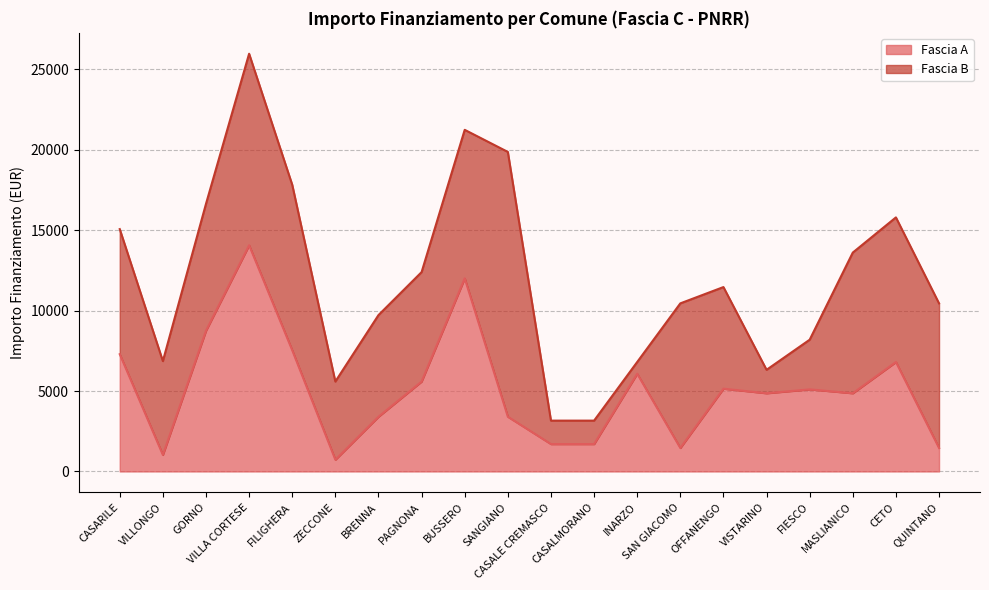

Reading right to left, list all the values displayed in this chart.

QUINTANO=1458	CETO=6804	MASLIANICO=4860	FIESCO=5103	VISTARINO=4860	OFFANENGO=5145	SAN GIACOMO=1458	INARZO=6075	CASALMORANO=1701	CASALE CREMASCO=1701	SANGIANO=3402	BUSSERO=12005	PAGNONA=5589	BRENNA=3402	ZECCONE=729	FILIGHERA=7533	VILLA CORTESE=14063	GORNO=8748	VILLONGO=1029	CASARILE=7290